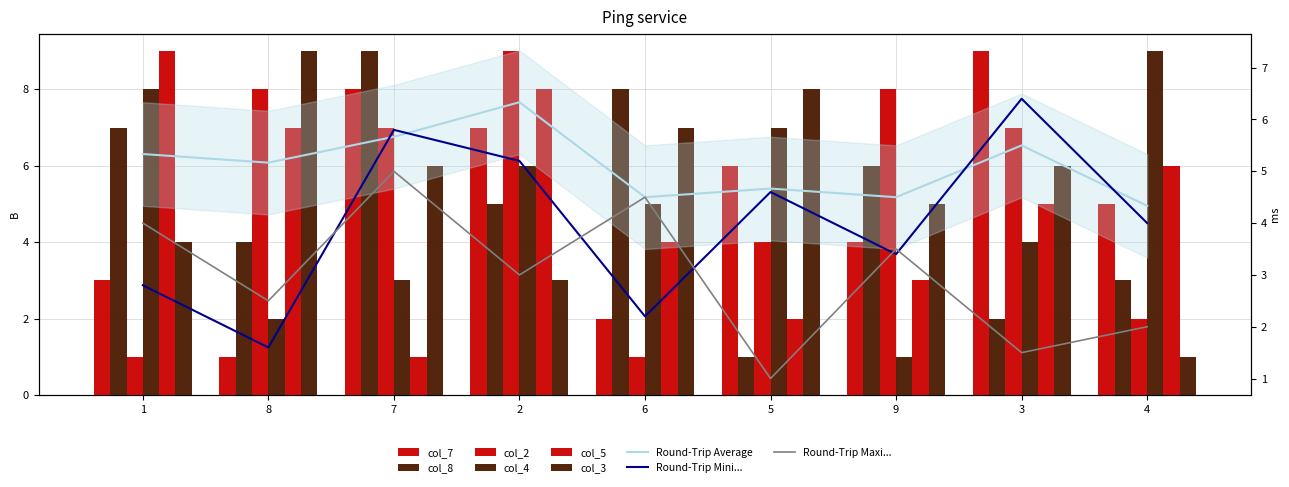

What is the sum of all col_3 values?

49.0